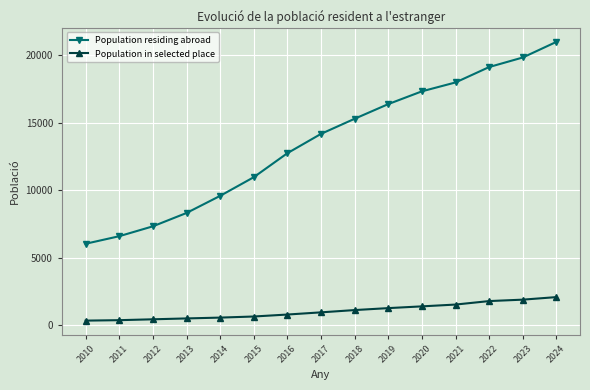

True or false: Population residing abroad has a value of 10558 at 2010.

False